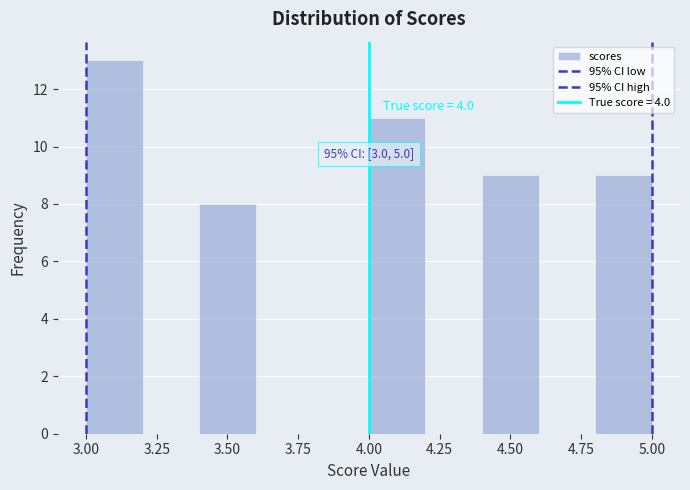

Which range on the x-axis has the tallest bar?

3.0 to 3.2